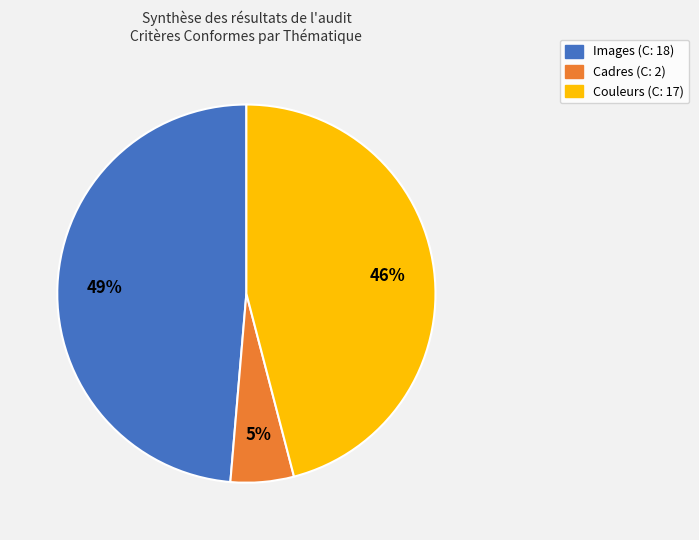

To the nearest percent, what is the average slice percentage?

33%